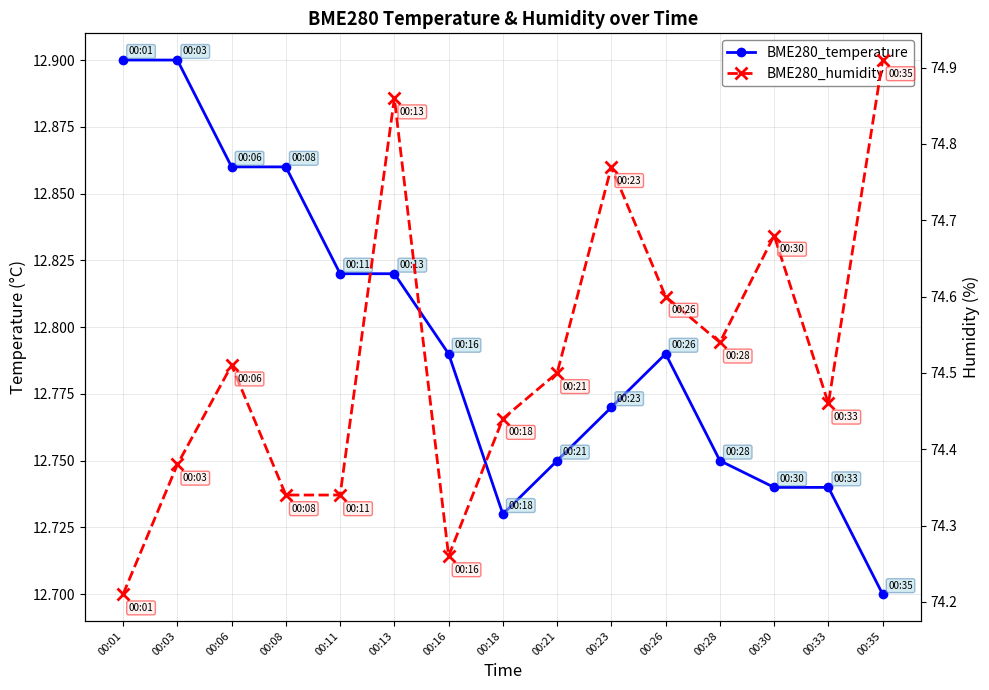

True or false: BME280_temperature and BME280_humidity intersect in this chart.

False